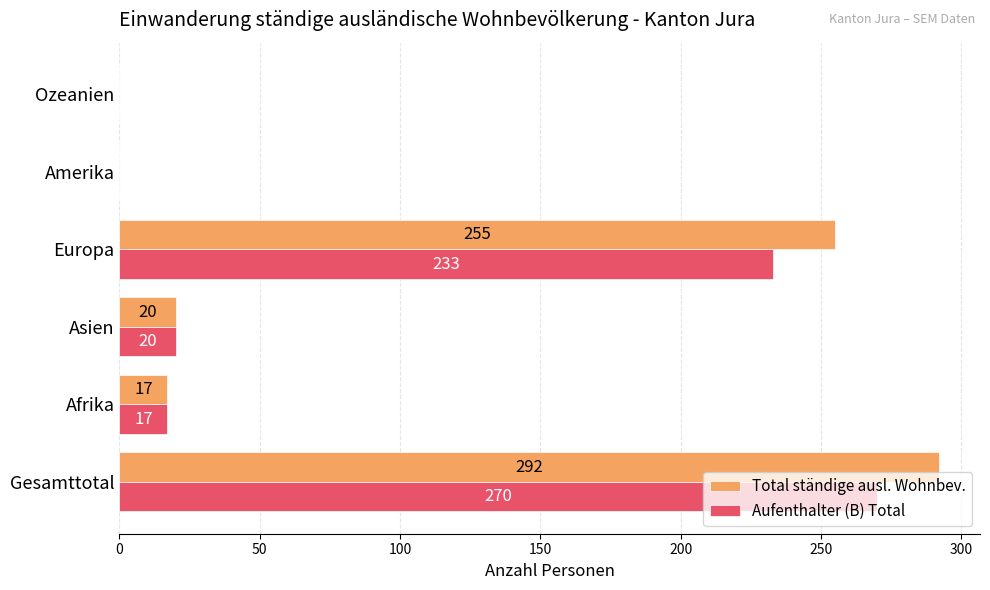

What is the greatest value displayed?

292